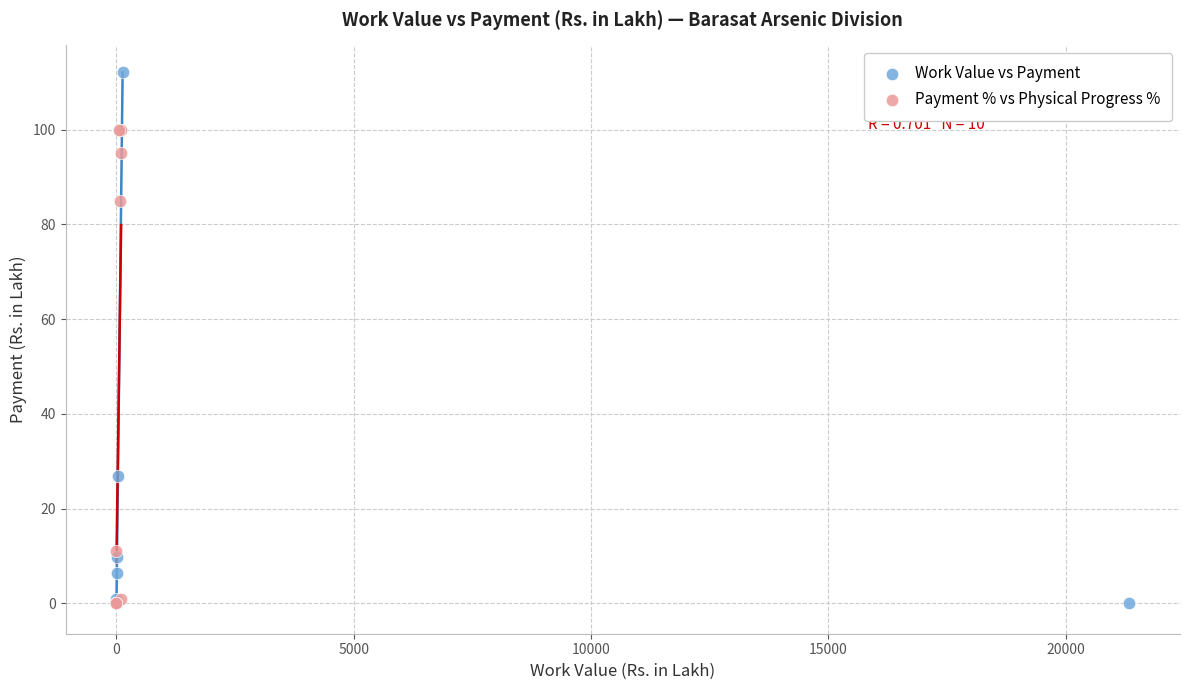

Which series has the widest spread of Y values?

Work Value vs Payment